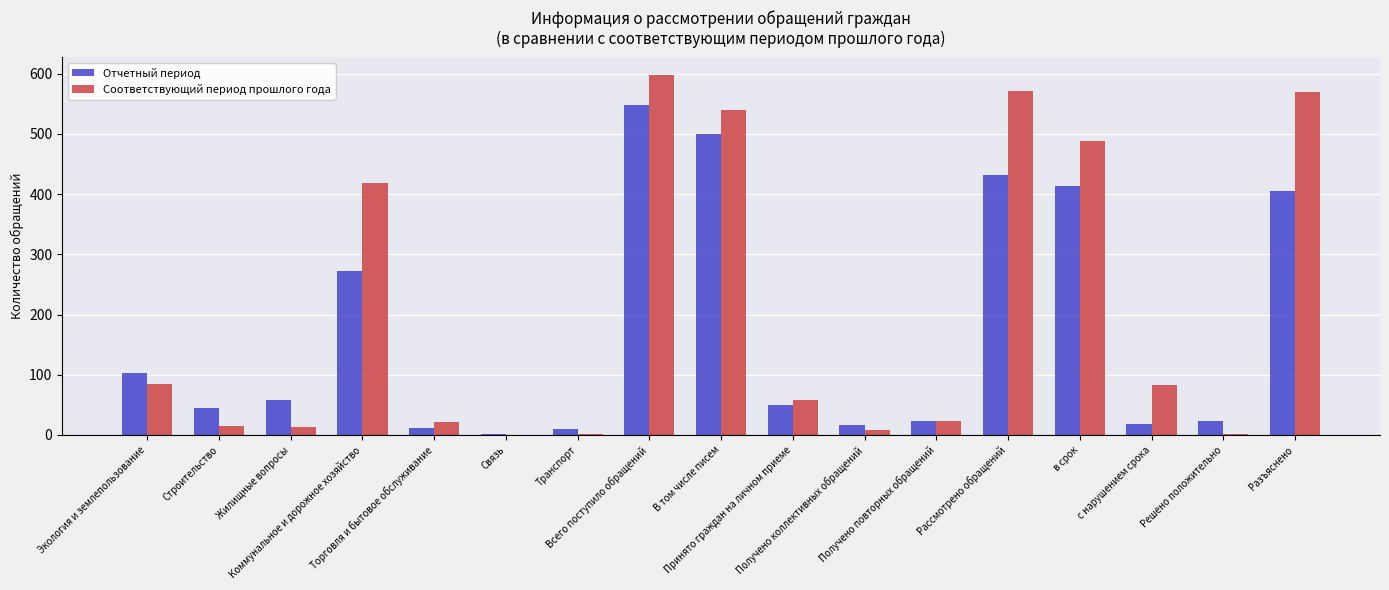

At which label does Отчетный период reach its peak?

Всего поступило обращений